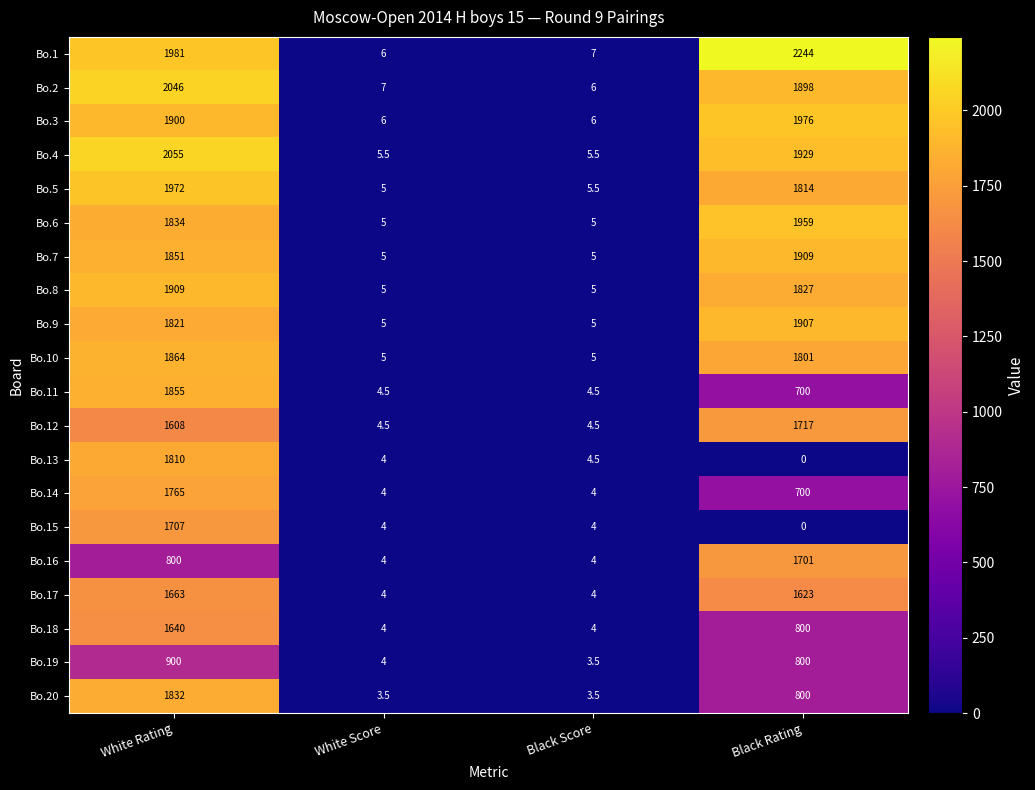

Rank the series at White Rating from highest to lowest value.

Bo.4, Bo.2, Bo.1, Bo.5, Bo.8, Bo.3, Bo.10, Bo.11, Bo.7, Bo.6, Bo.20, Bo.9, Bo.13, Bo.14, Bo.15, Bo.17, Bo.18, Bo.12, Bo.19, Bo.16